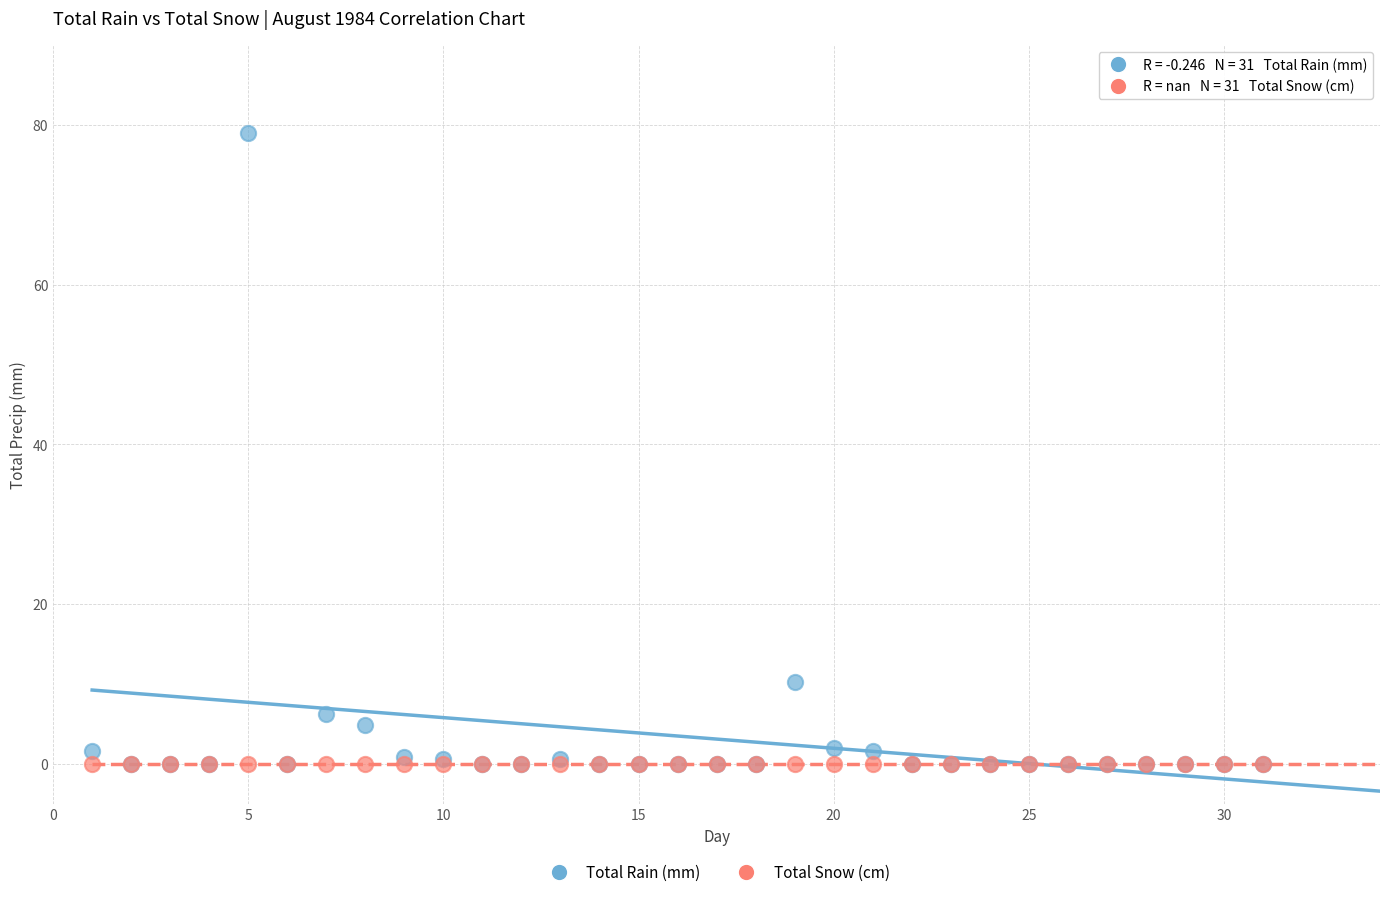

What are all the series names shown in the legend?

Total Rain (mm), Total Snow (cm)